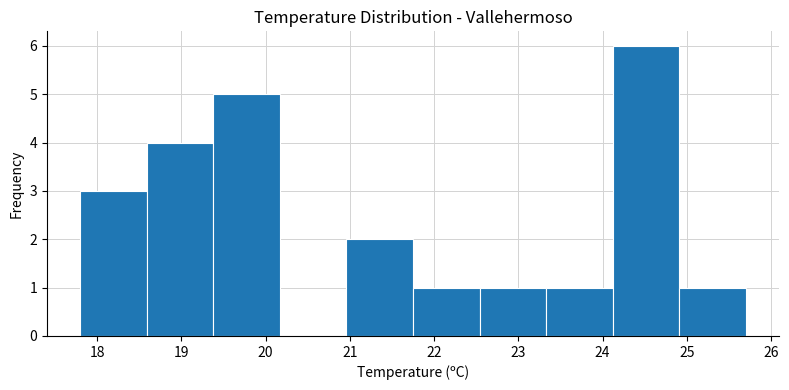

What is the height of the bar covering 17.80 to 18.59 on the x-axis? Neither the bar edges nor the heights are printed on the chart, so give them approximately, as read against the axes.

3